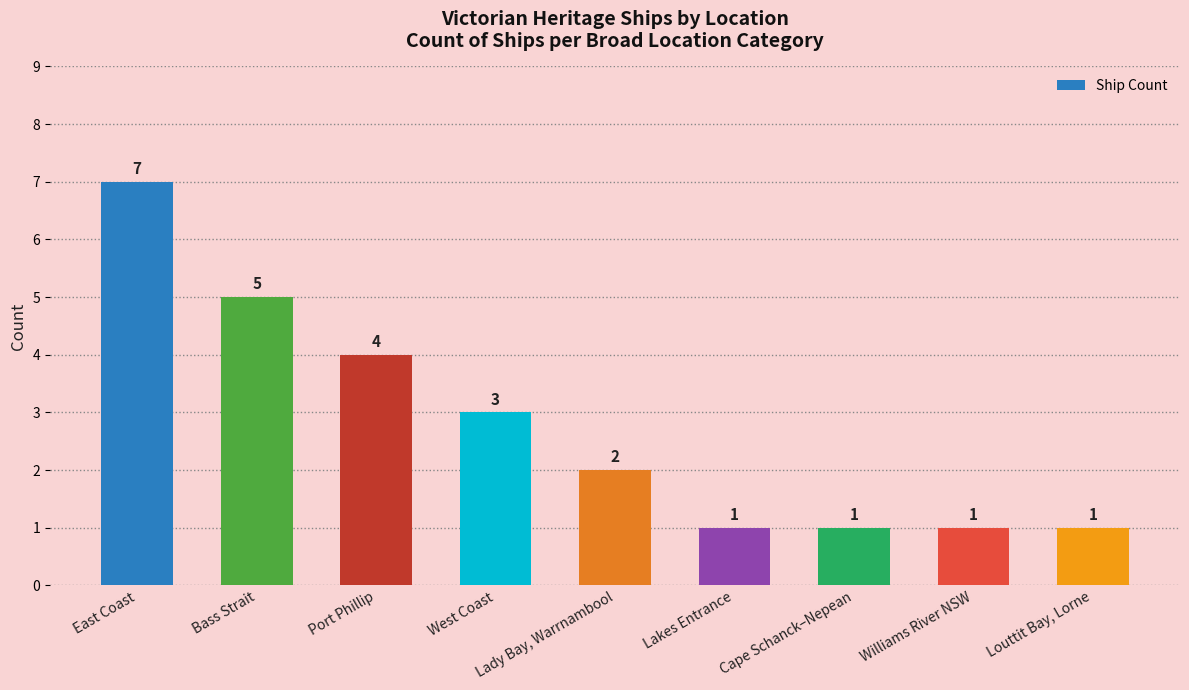

Does the chart contain stacked bars?

No